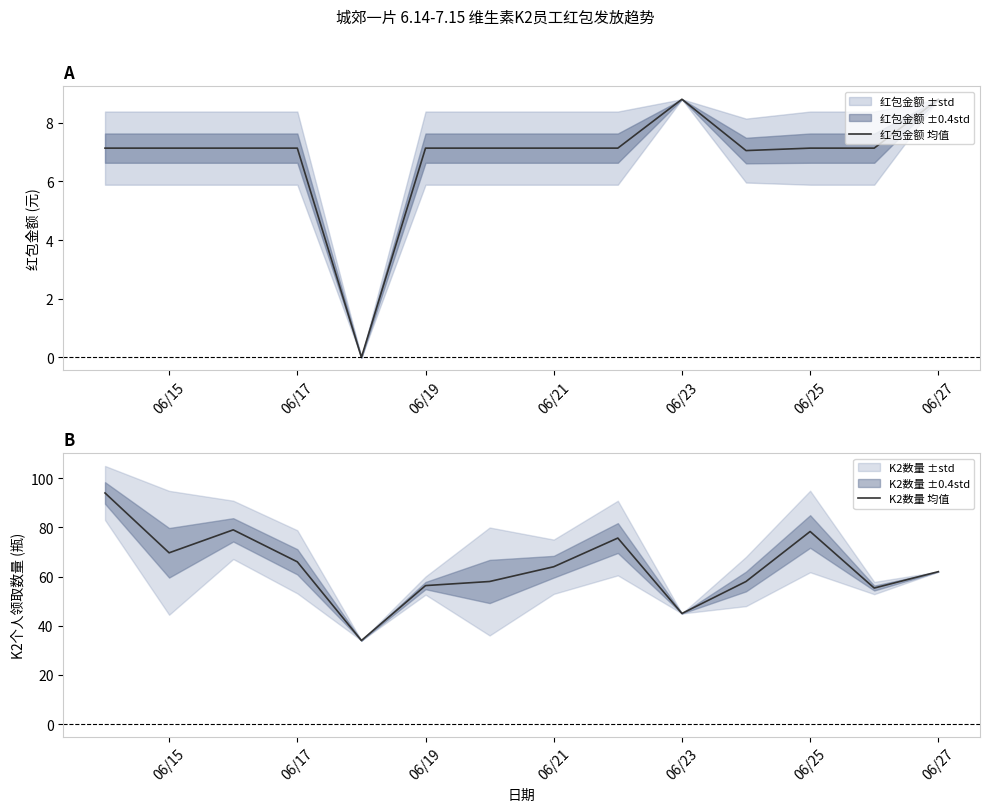

True or false: 红包金额 均值 and K2数量 均值 intersect in this chart.

False